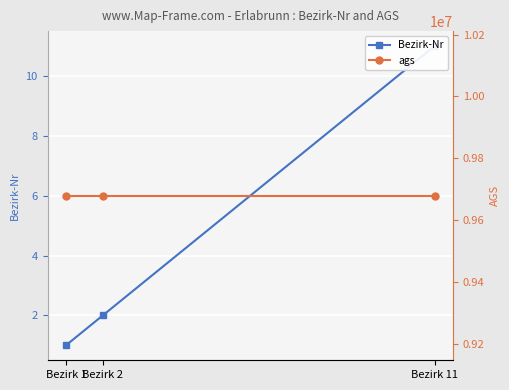

What is the maximum value shown in the chart?

9679128